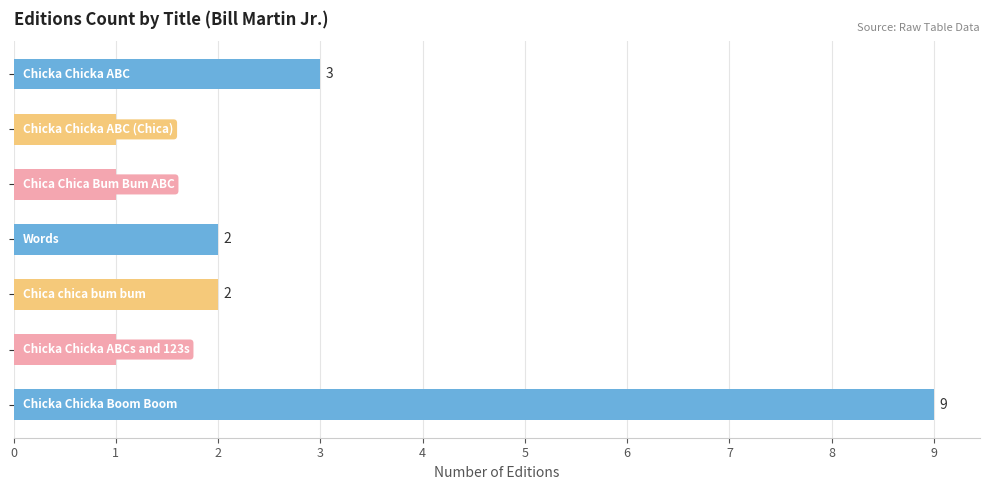

Count the number of categories in the chart.

7